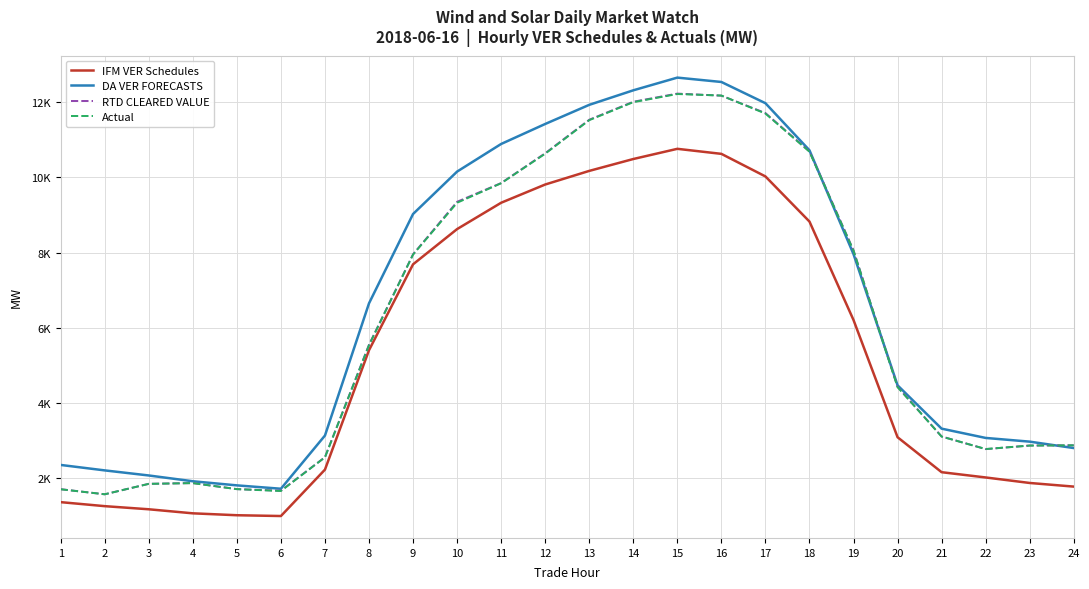

What are all the series names shown in the legend?

IFM VER Schedules, DA VER FORECASTS, RTD CLEARED VALUE, Actual